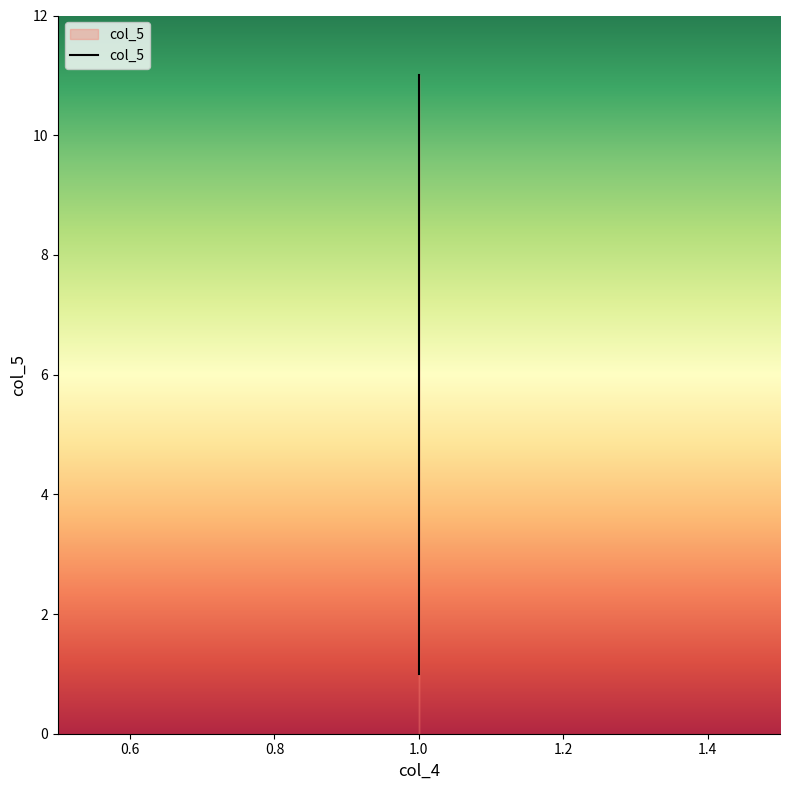

Is this an area chart (filled region under the line)?

No